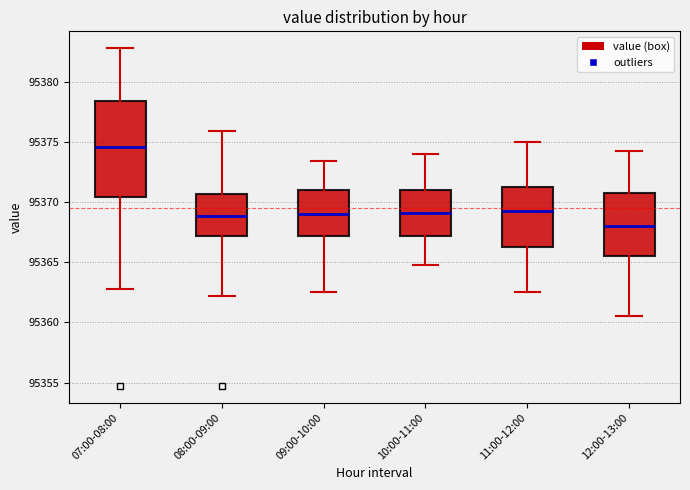

Where is the upper edge of the box for 11:00-12:00 on the y-axis? The values are not printed on the chart, so give them approximately, as read against the axis.

95371.5